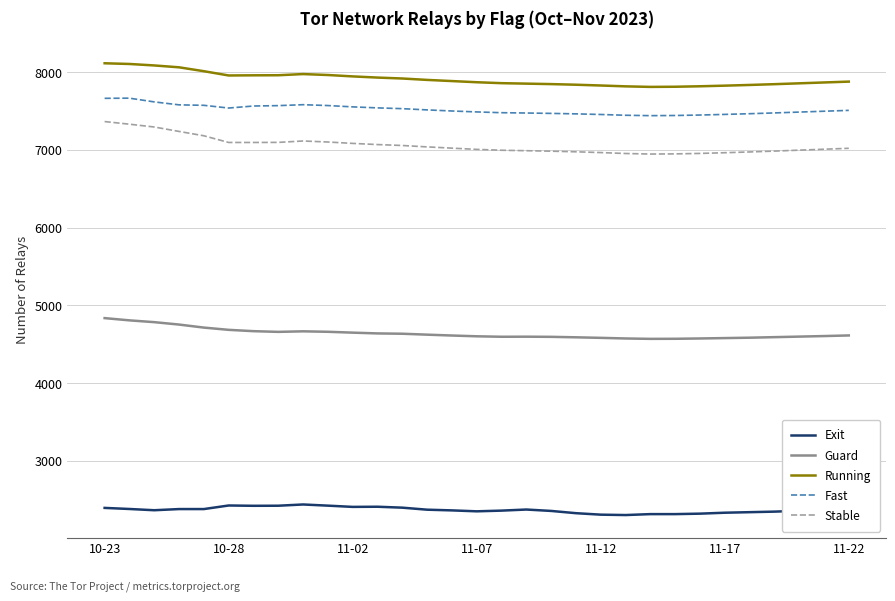

True or false: Fast has more than 1 points higher than both neighbors.

True